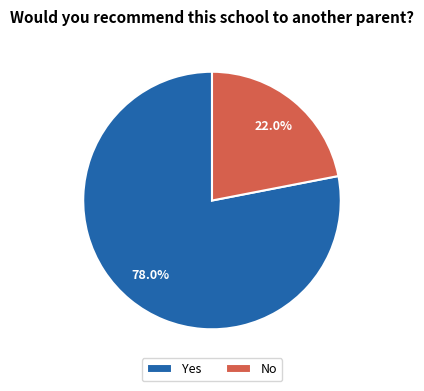

To the nearest percent, what is the difference between the largest and smallest slice percentages?

56%